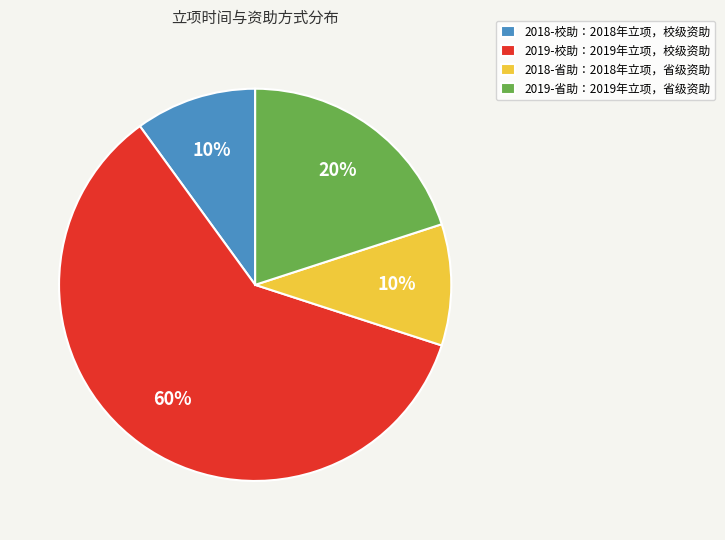

Combined, do 2019-省助：2019年立项，省级资助 and 2018-省助：2018年立项，省级资助 account for over 50%?

No